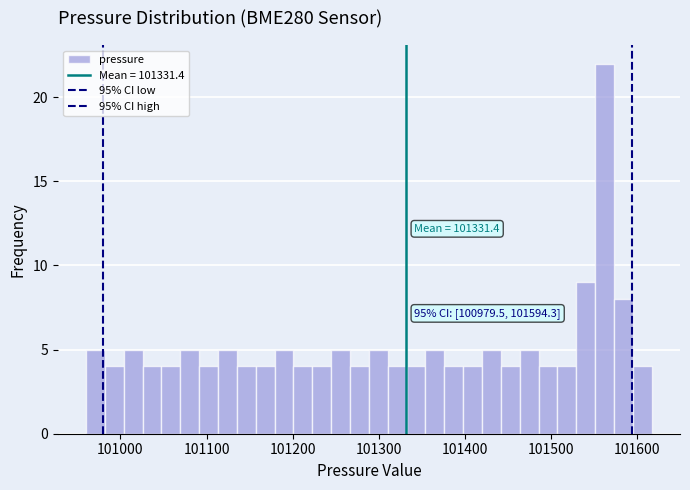

Around what value on the x-axis is the tallest bar? Give the approximate position of its centre, as read against the axis.

101560